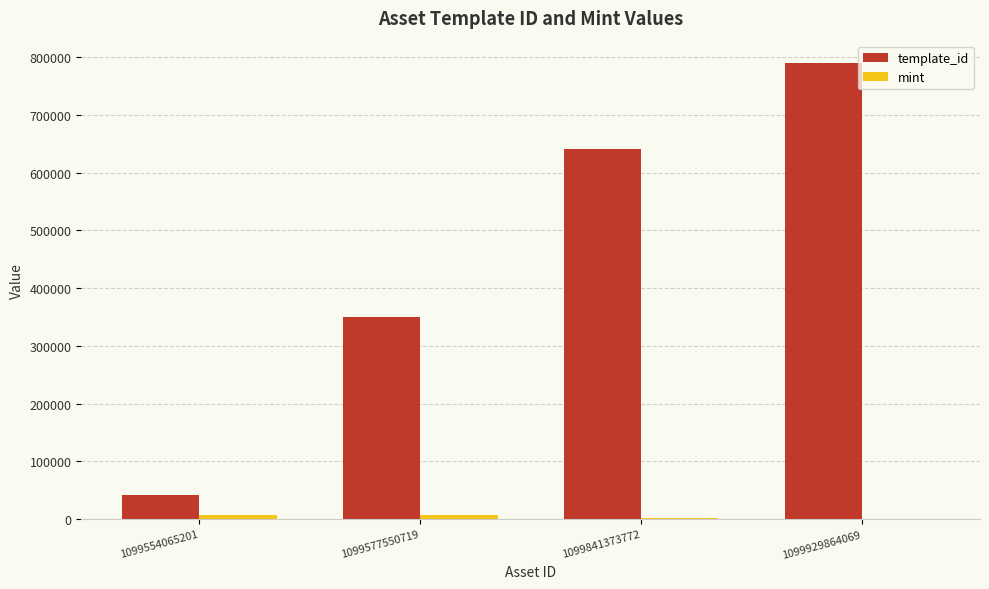

Which series has the widest spread of values?

template_id